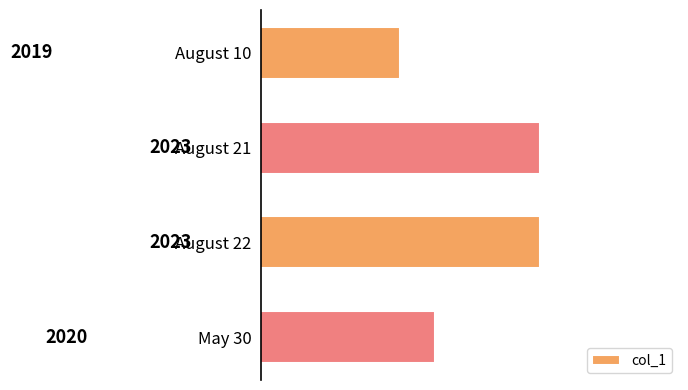

What is the difference between the second highest and minimum values?

4